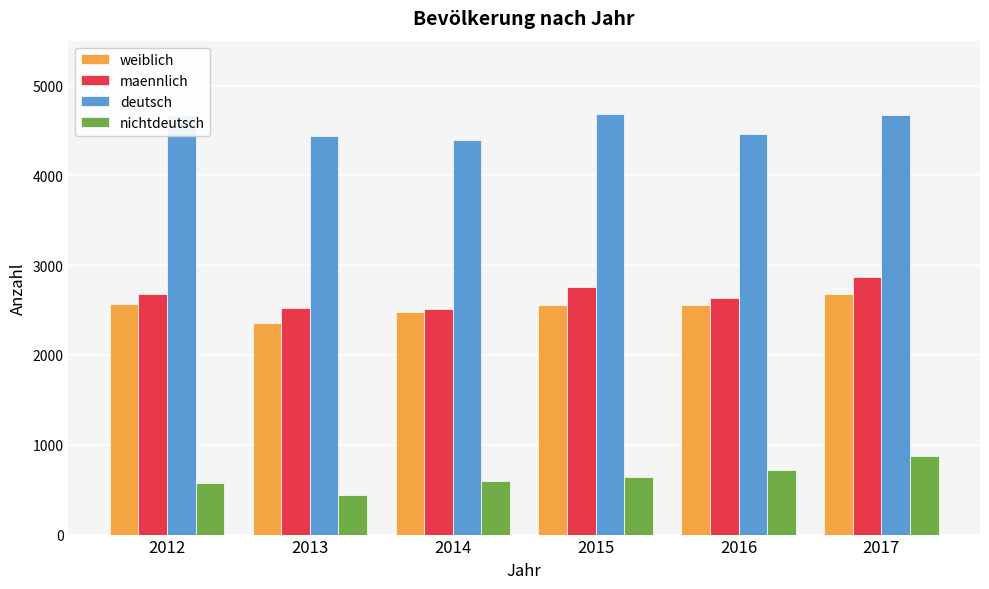

The value of weiblich at 2017 is 2683. True or false?

True